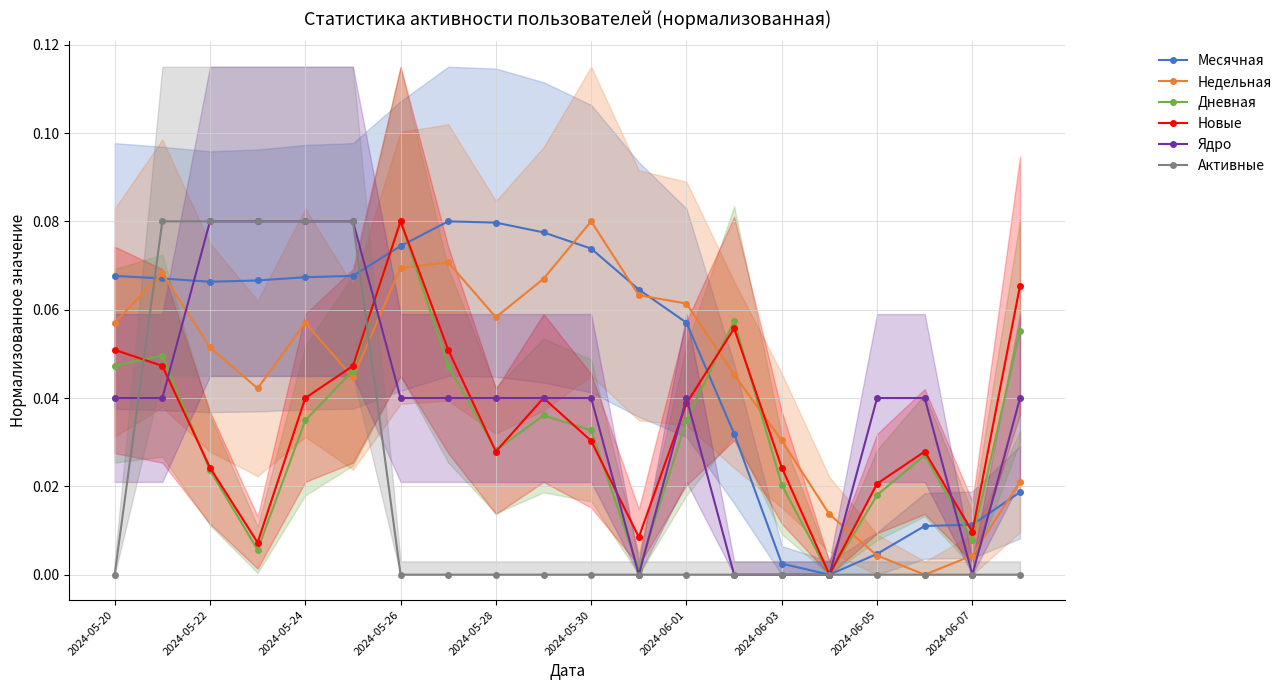

Does the chart display data point markers on the line(s)?

Yes